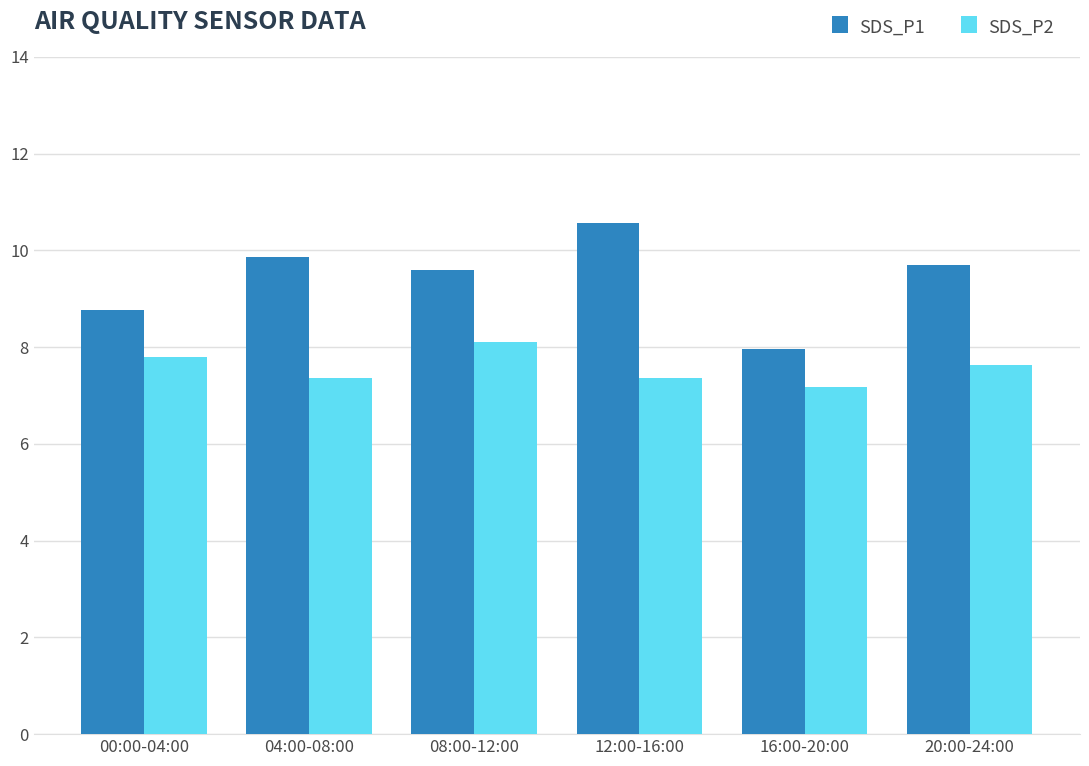

What is the label of the 2nd bar from the left?

04:00-08:00